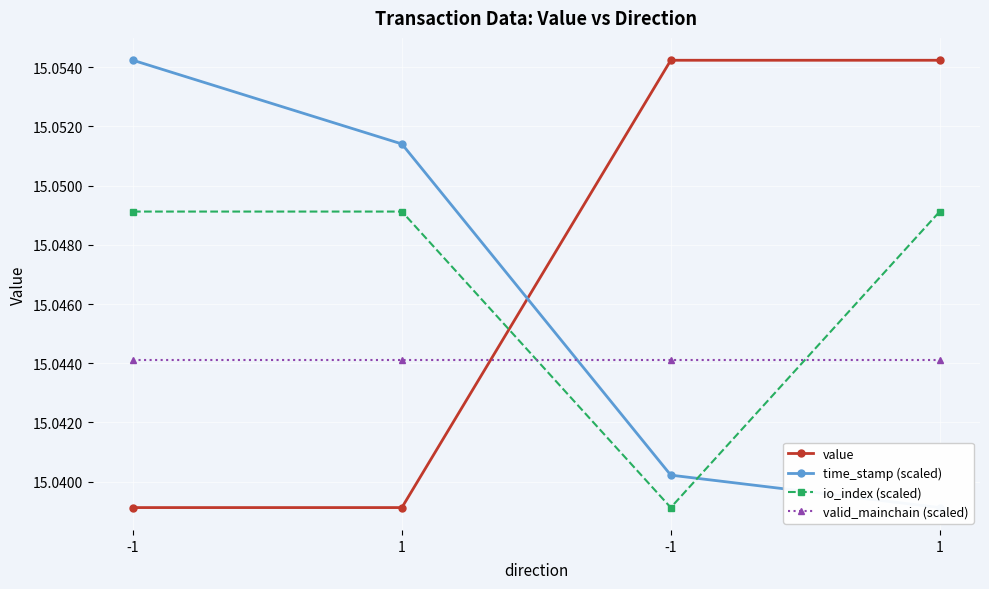

Read the io_index (scaled) value at -1.

15.0